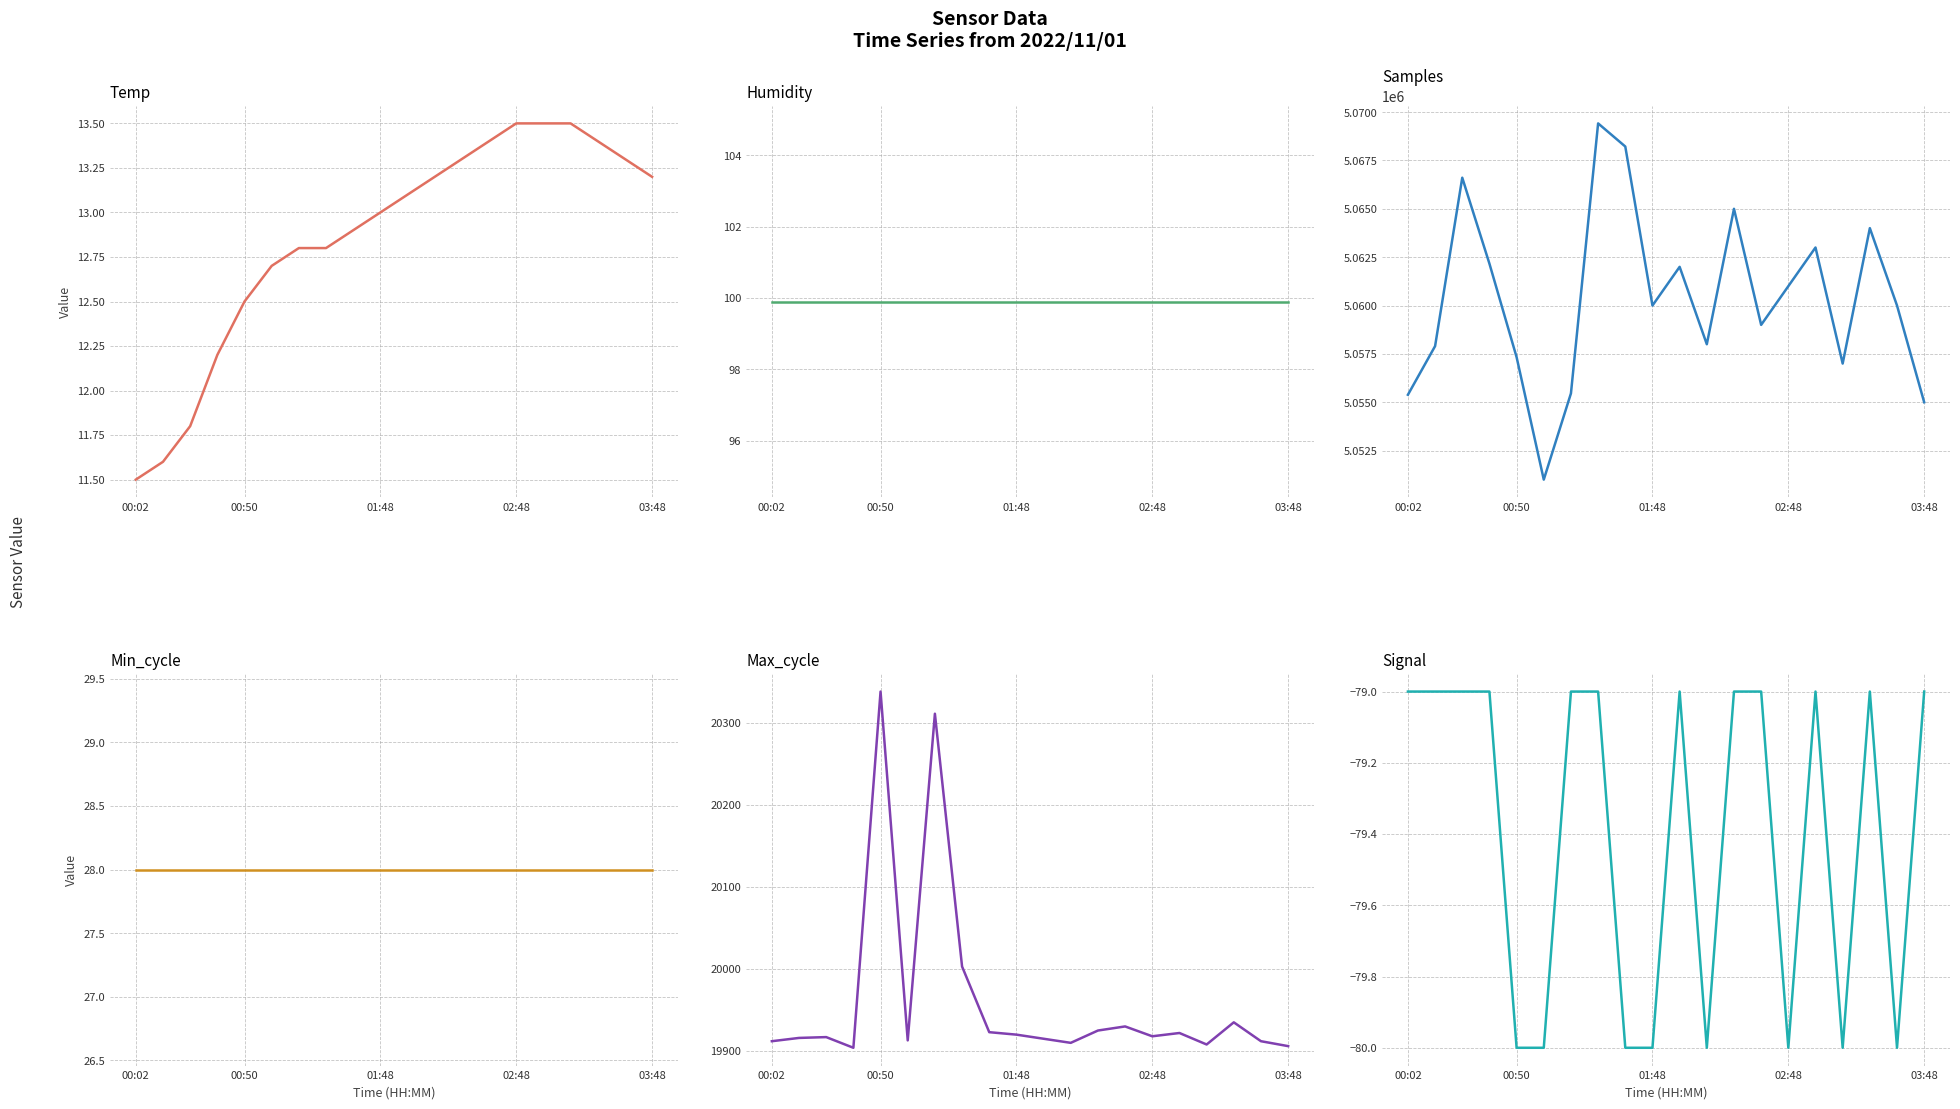

Between 01:48 and 11, which series saw the biggest shift?

Samples